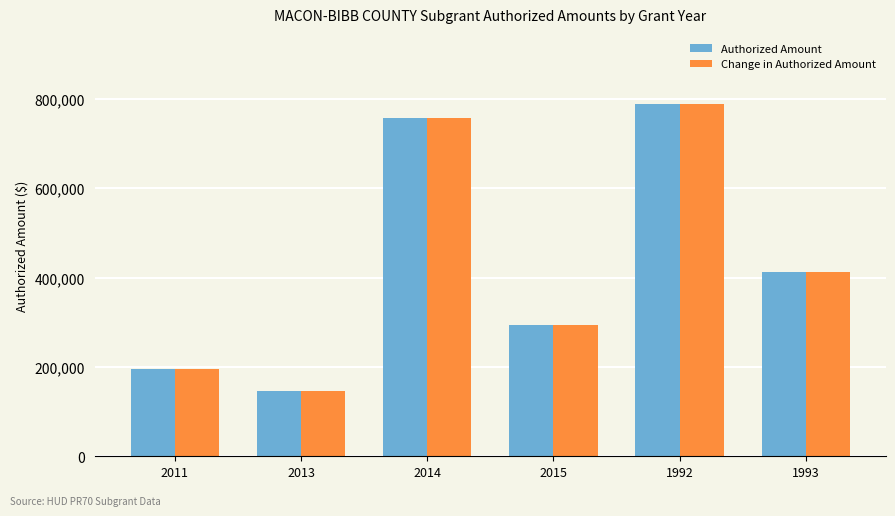

What is the difference between the Authorized Amount values at 1993 and 2013?

266574.2